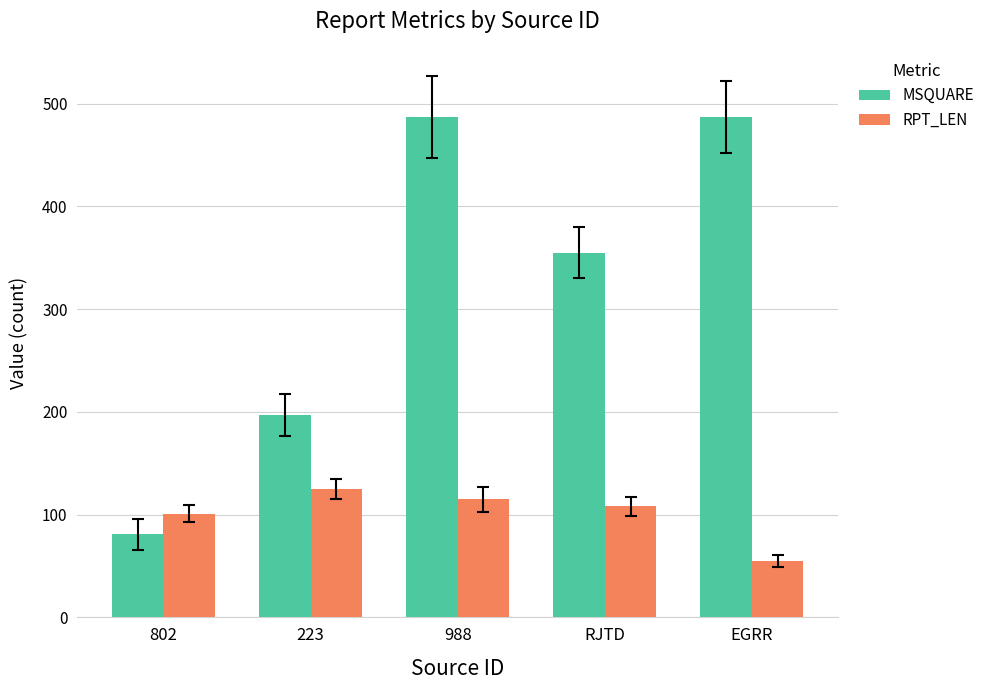

Where does the RPT_LEN series first go above 108?

223